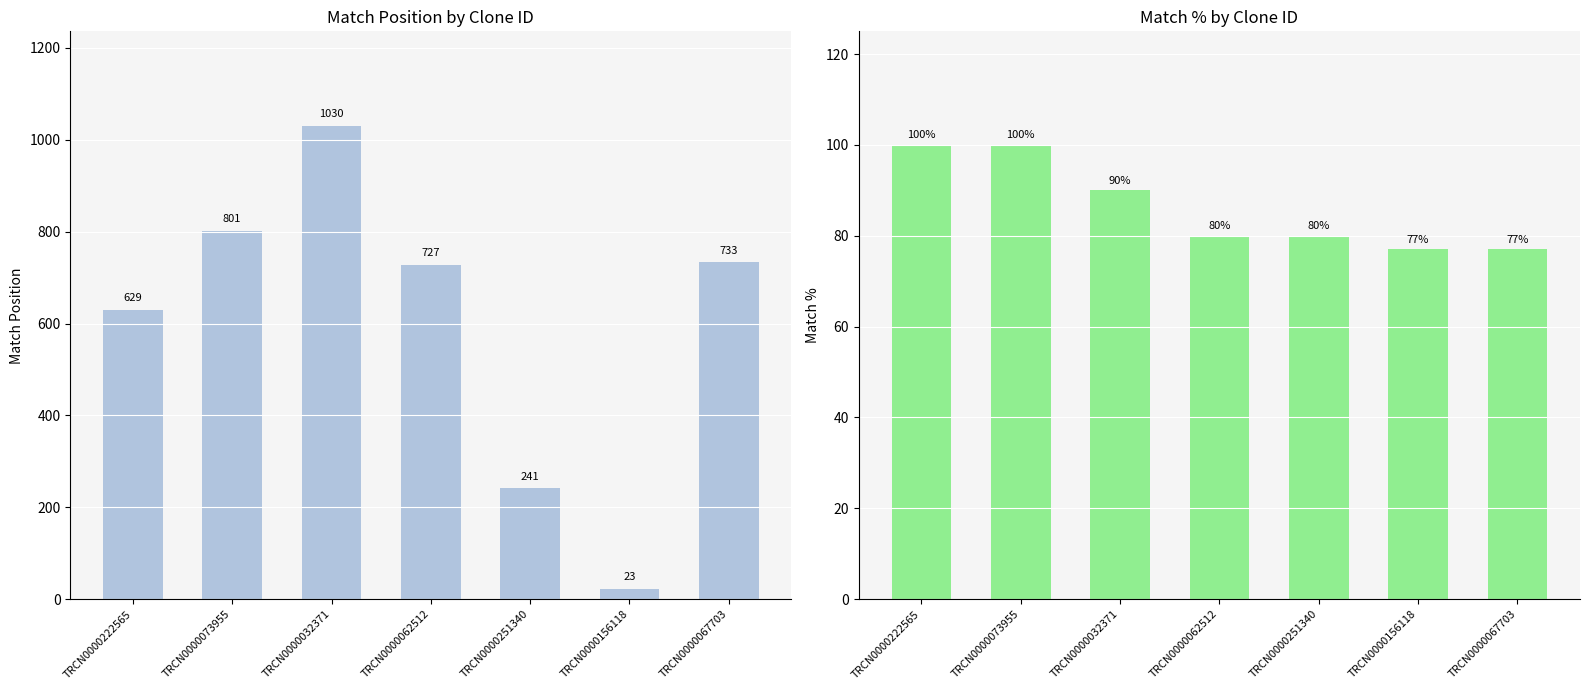

At which category does the chart reach its minimum across all series?

TRCN0000156118